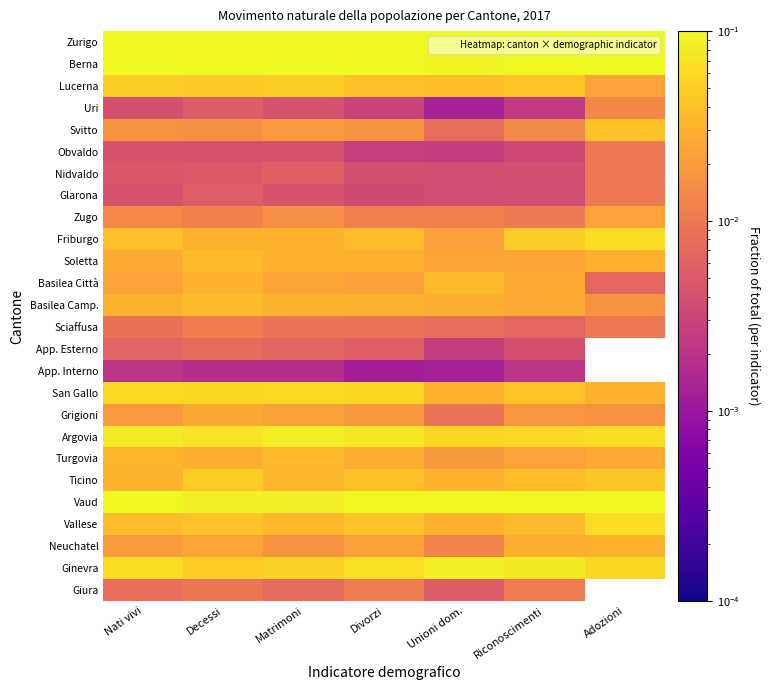

At which category is the sum across all series the highest?

Nati vivi